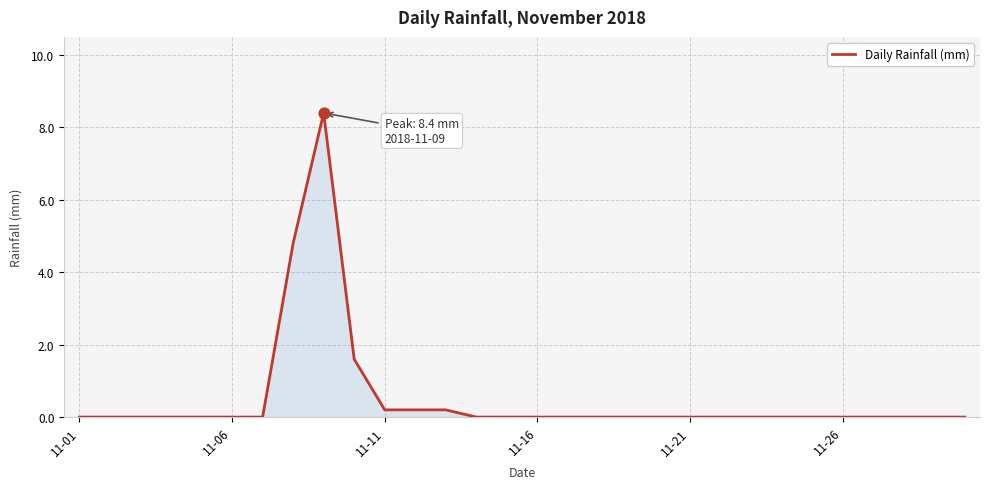

What is the greatest value displayed?

8.4